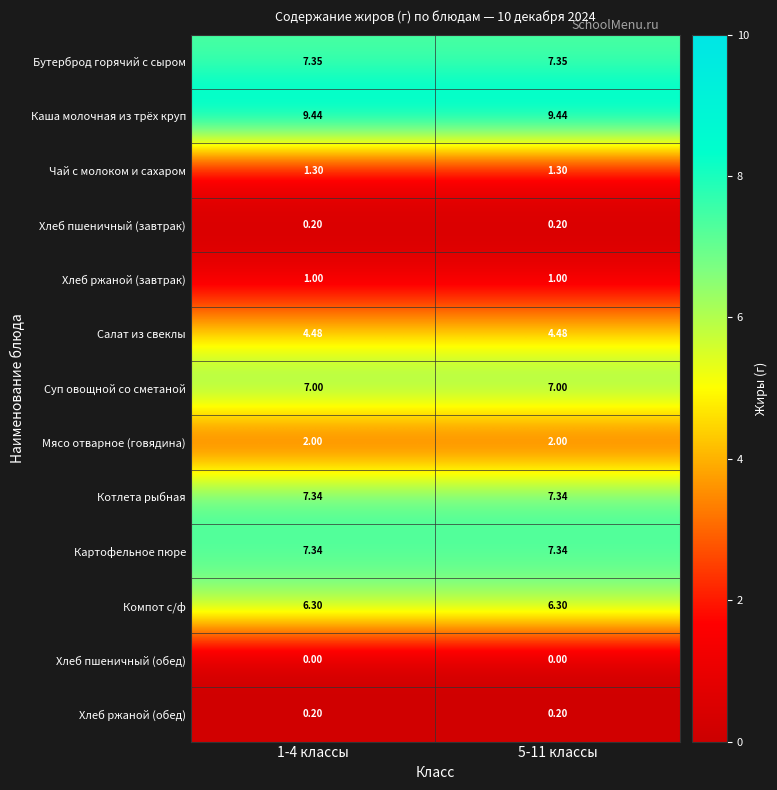

Which series has the largest total across all categories?

Каша молочная из трёх круп